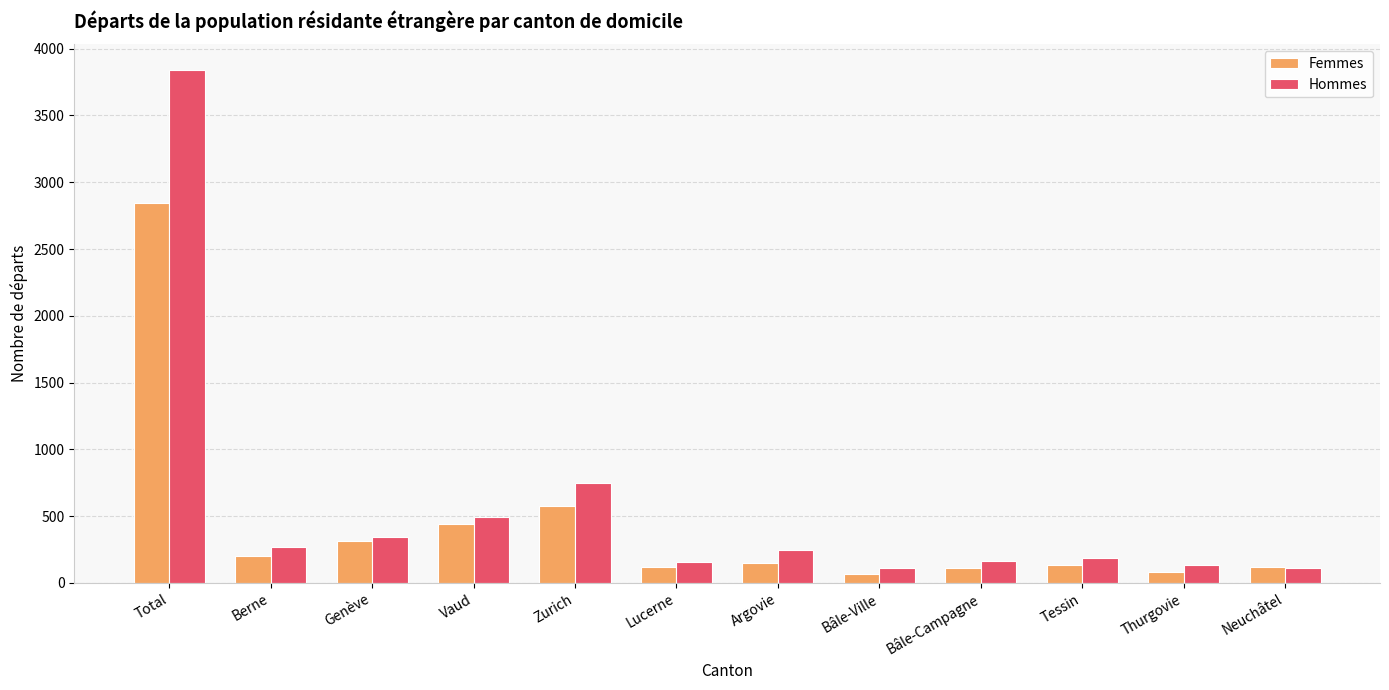

Is it true that Hommes equals 87 at Berne?

False